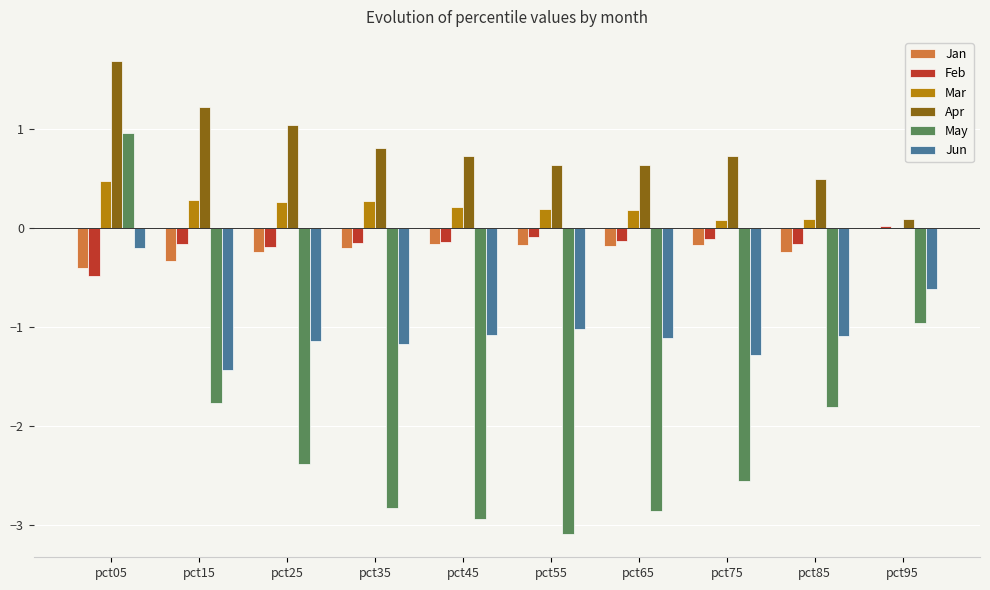

The value of Apr at pct75 is 0.4. True or false?

False